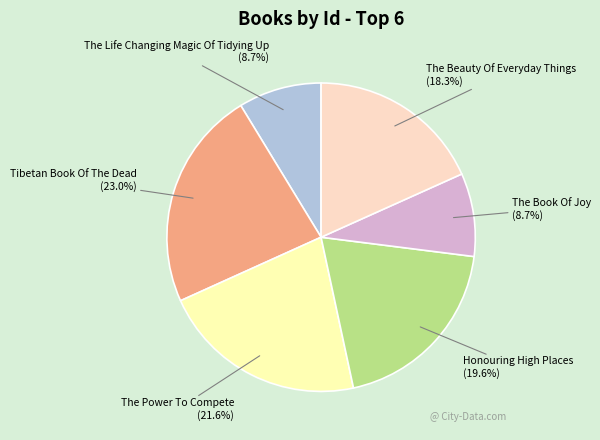

Does Tibetan Book Of The Dead account for over 50% of the chart?

No